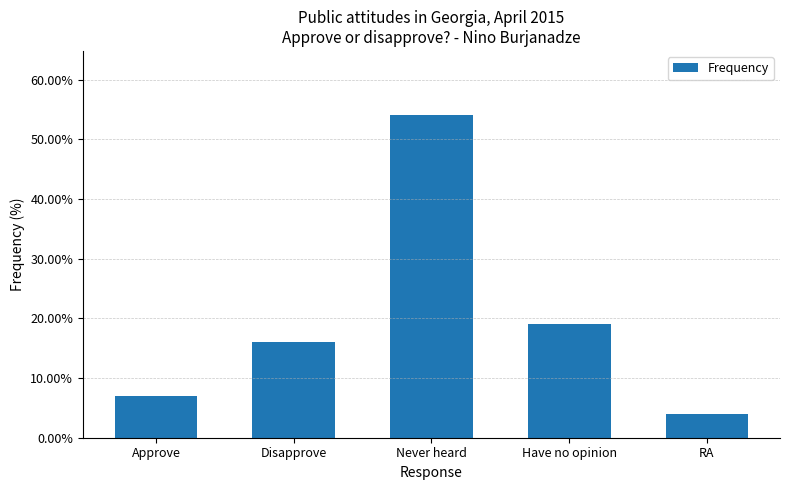

Reading left to right, what are all the values shown in this chart?

7.0	16.0	54.0	19.0	4.0